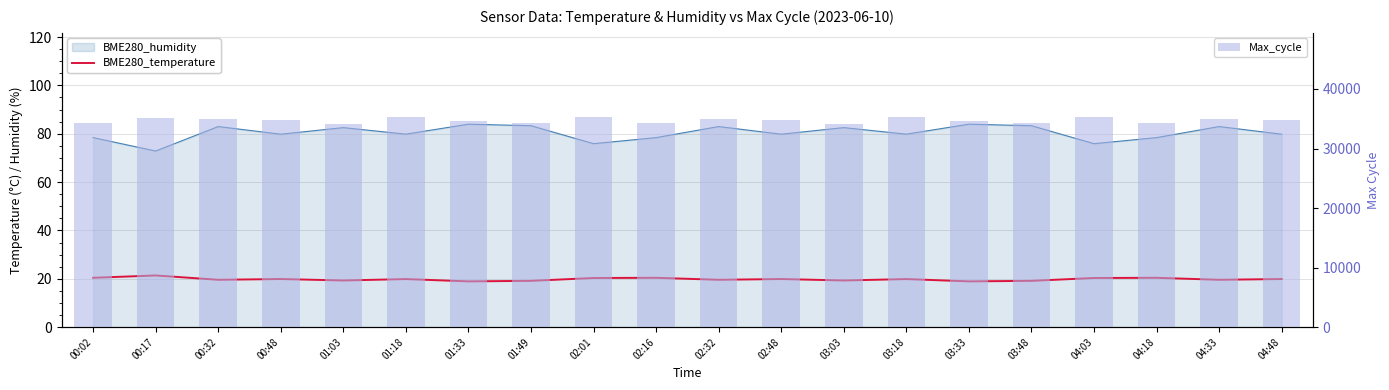

True or false: Max_cycle has a value of 34290.0 at 04:18.

True